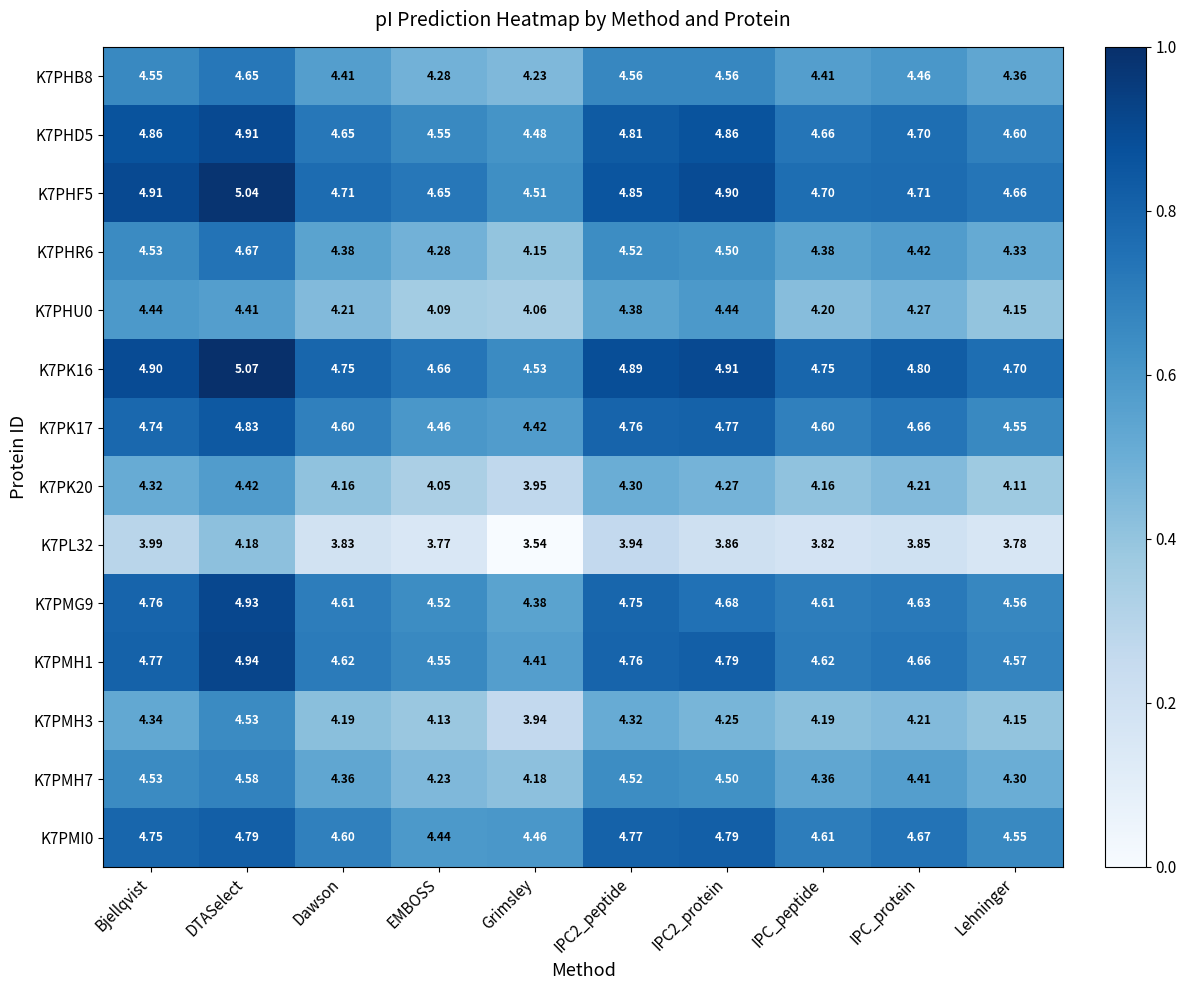

Is the value of K7PMH3 at IPC_protein greater than the value of K7PK16 at Bjellqvist?

No